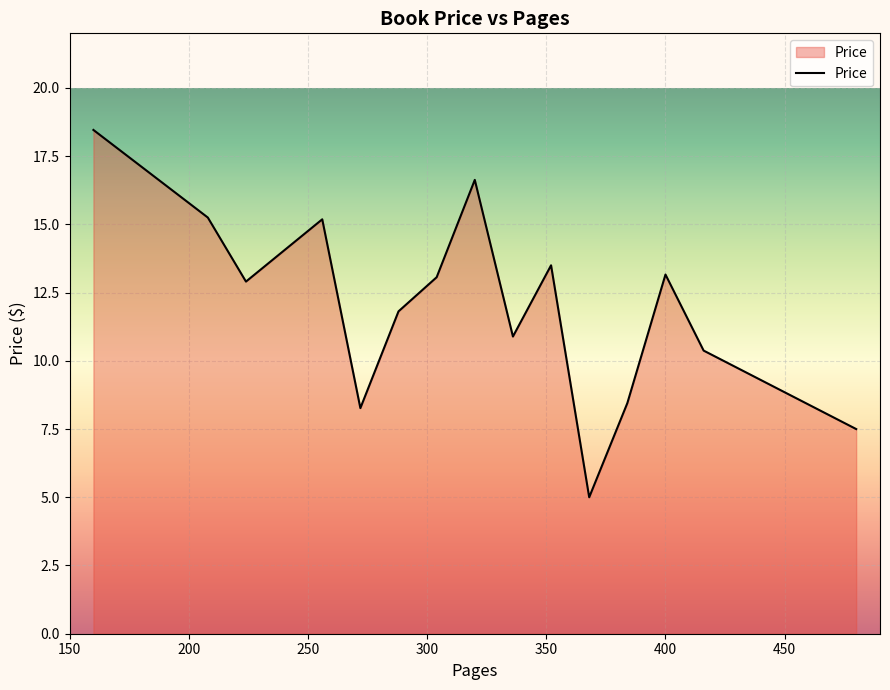

What is the difference between the maximum and minimum values?

13.5